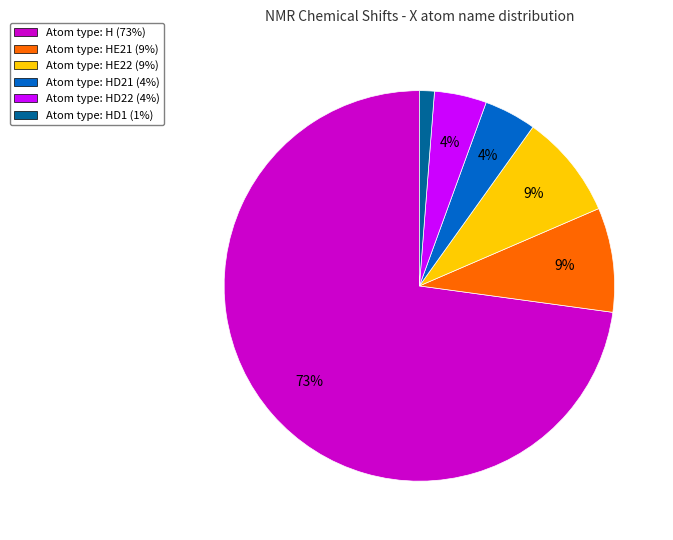

To the nearest percent, what percentage of the pie is Atom type: HE21 (9%)?

9%